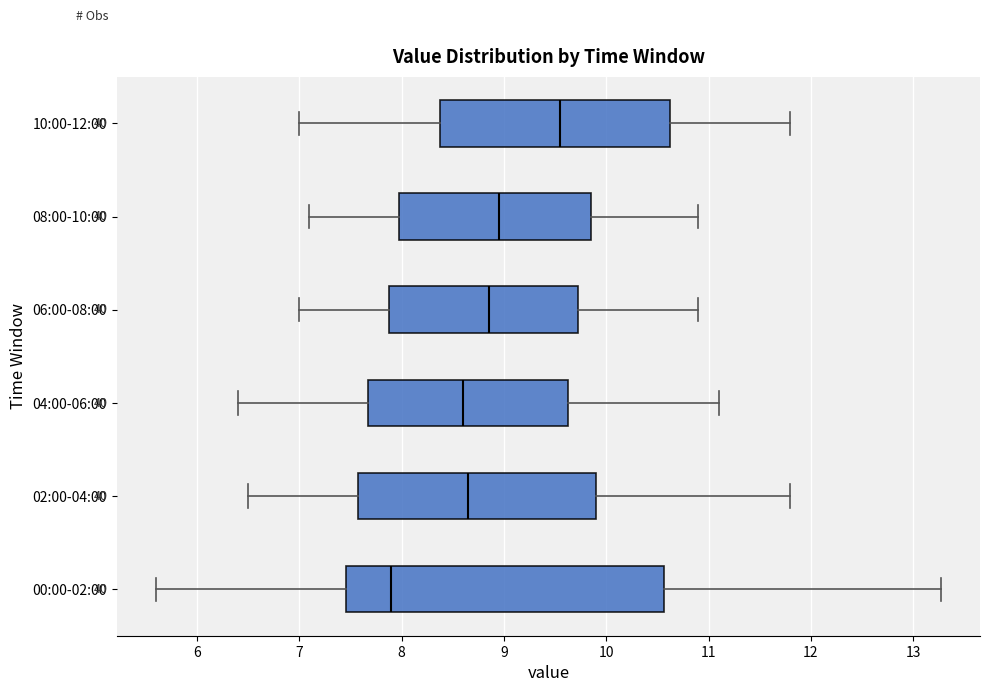

Comparing the boxes themselves (not the whiskers), which one is the widest?

00:00-02:00